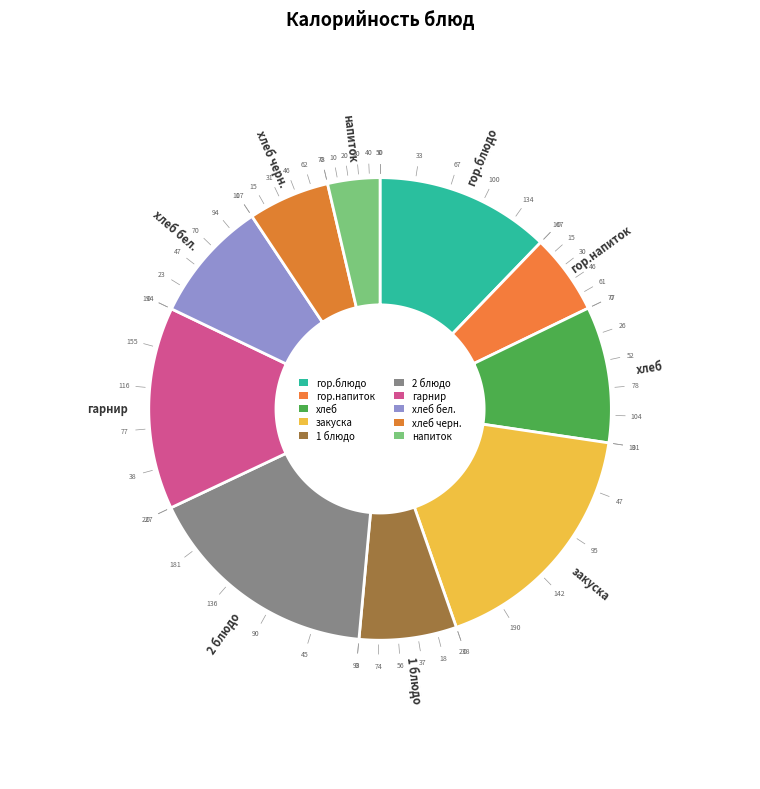

What is the change in value from 2 блюдо to хлеб бел.?

-109.7